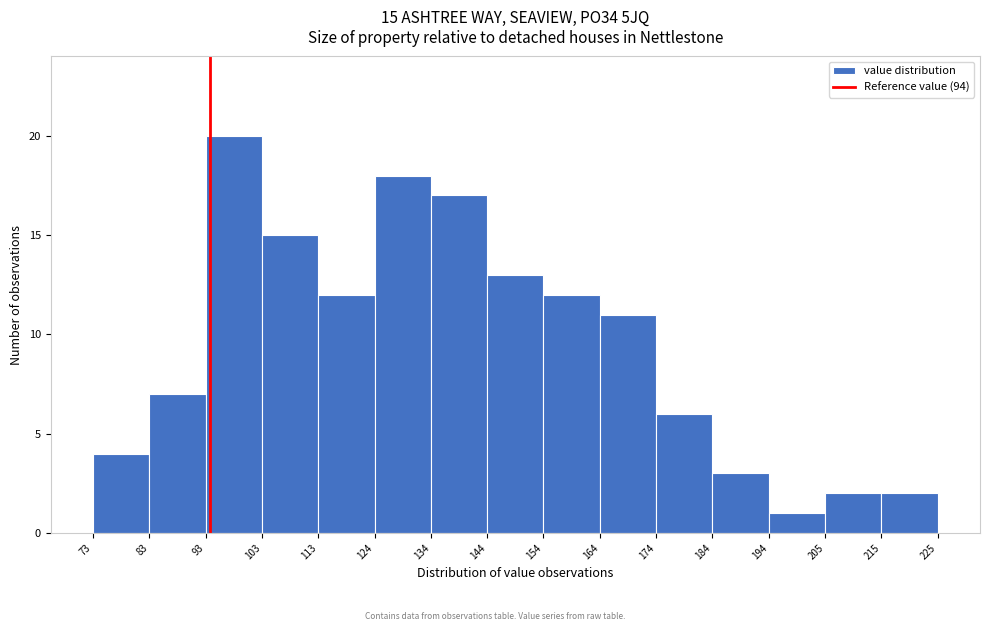

Over which range of the x-axis is the bar tallest?

93 to 103